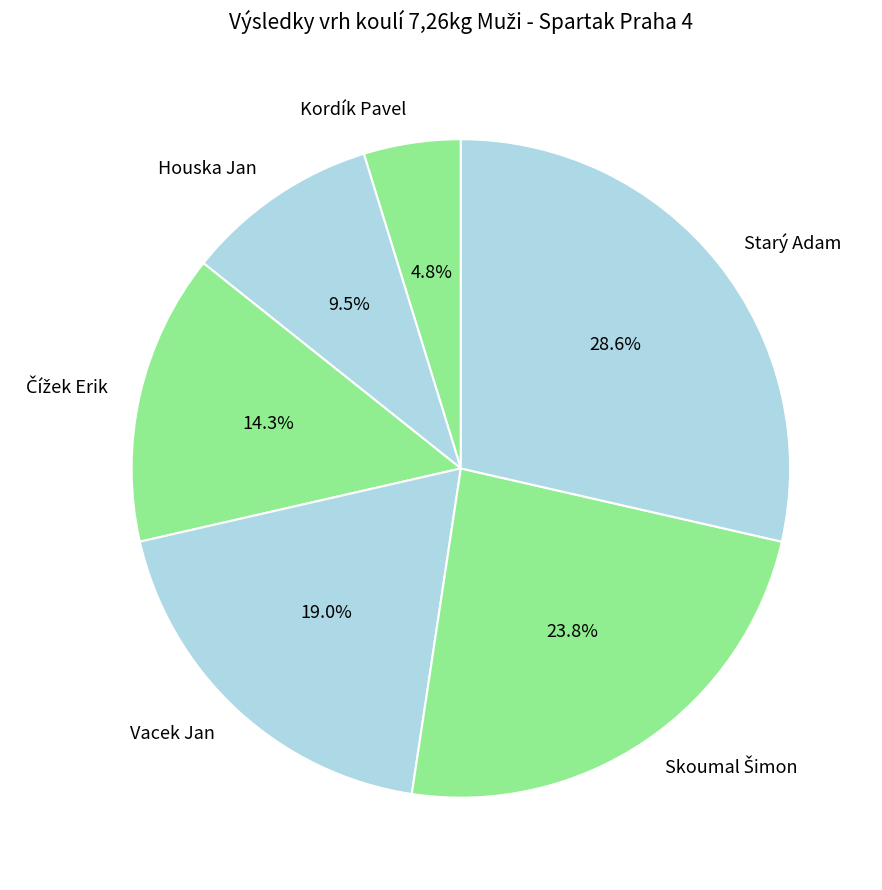

Between Houska Jan and Starý Adam, which is larger?

Starý Adam